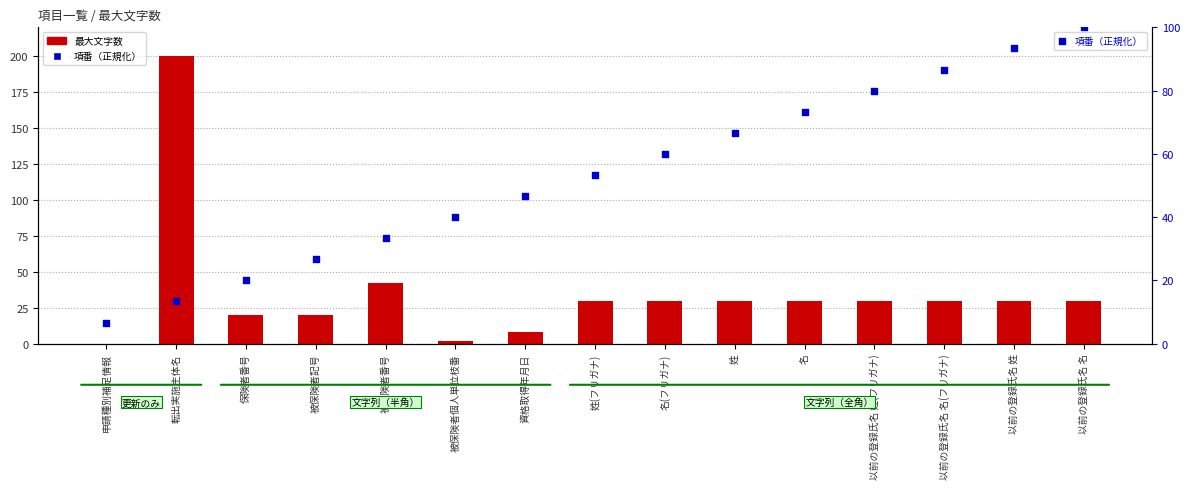

Which series reaches the minimum Y coordinate?

最大文字数